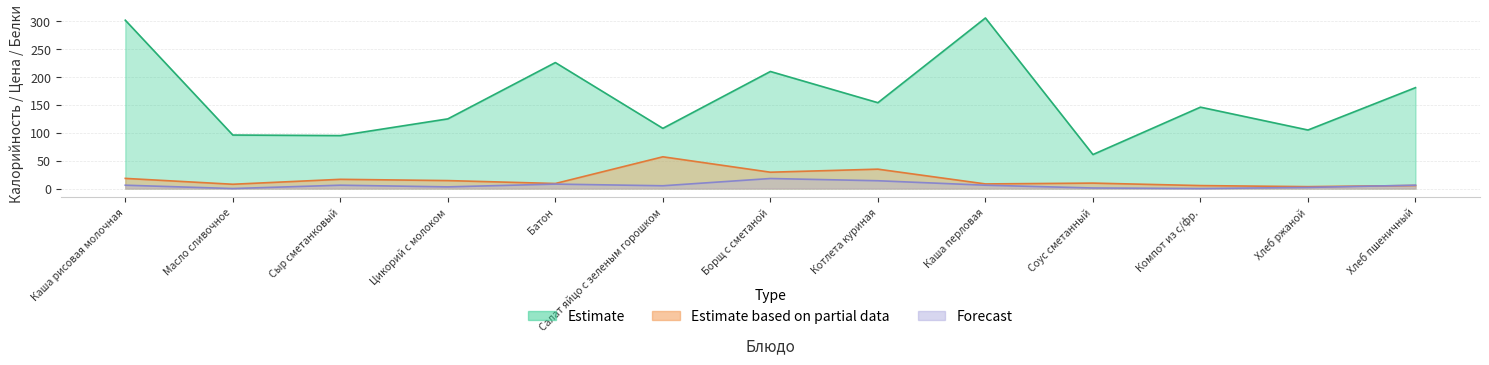

The Estimate based on partial data series shows 4.7 at Каша рисовая молочная. True or false?

False